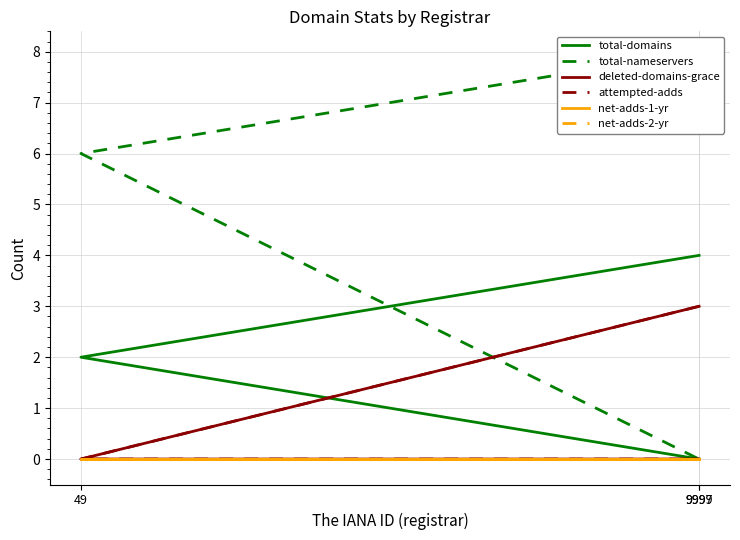

What is the difference between the maximum and minimum values in the attempted-adds series?

3